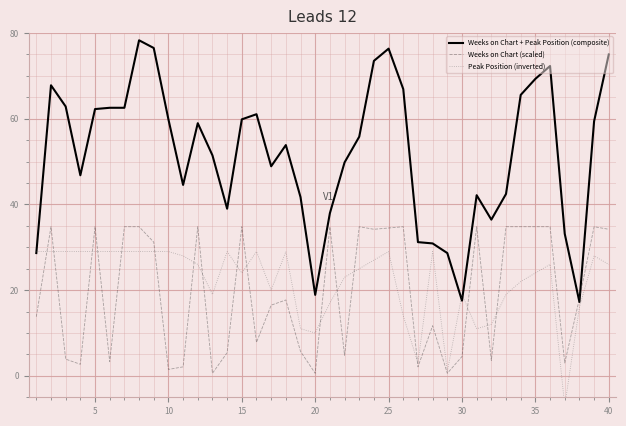

How many data points does each series have?

40